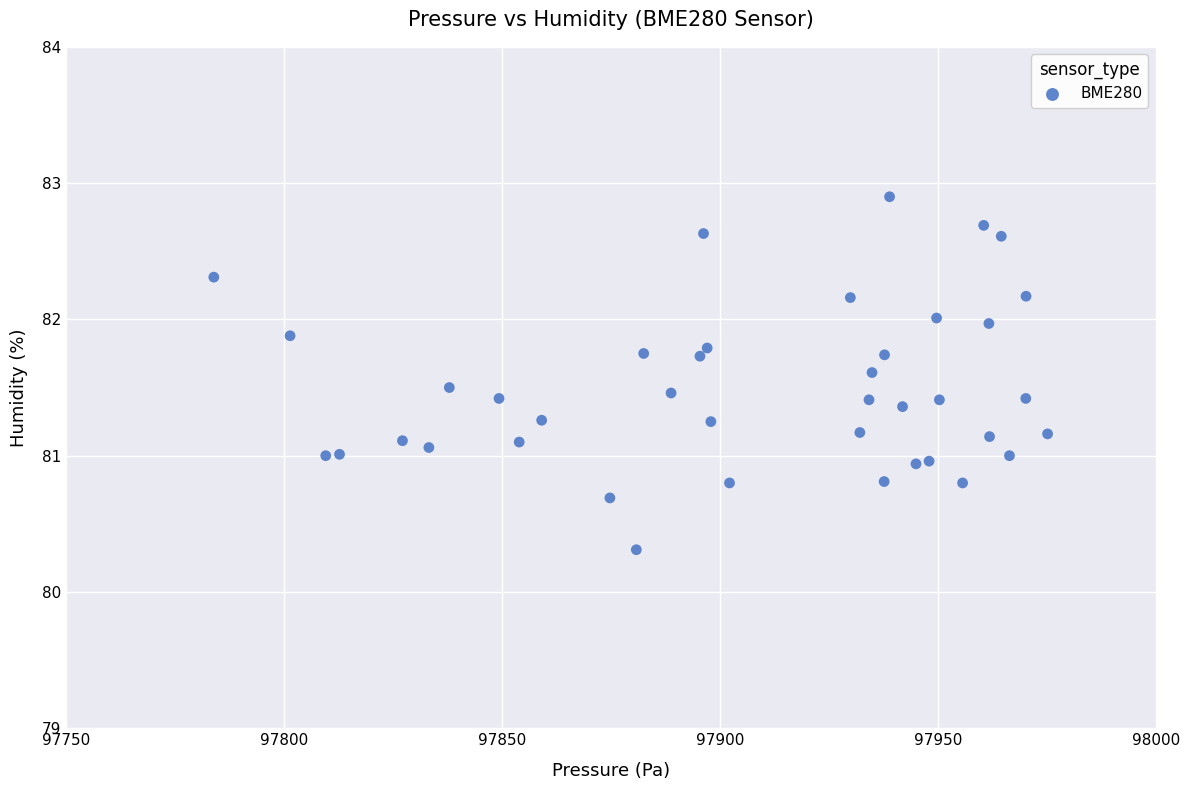

What is the range of X values (max minus min)?

191.3